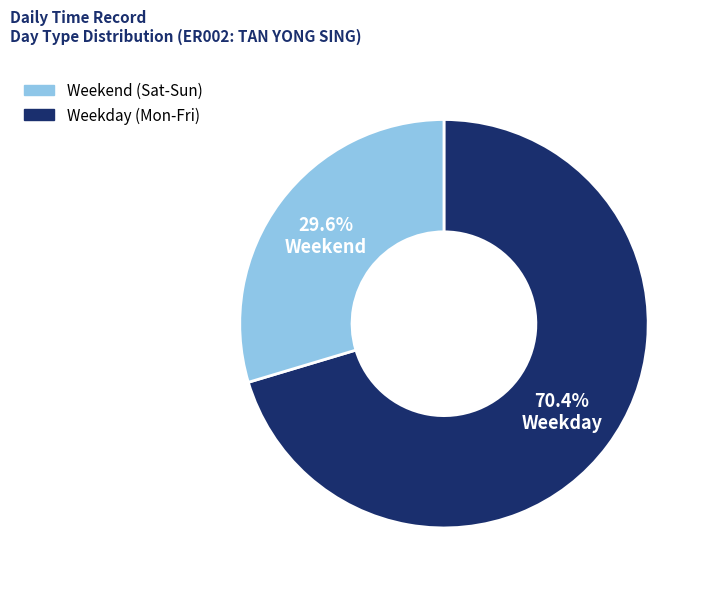

Does any single category account for the majority?

Yes